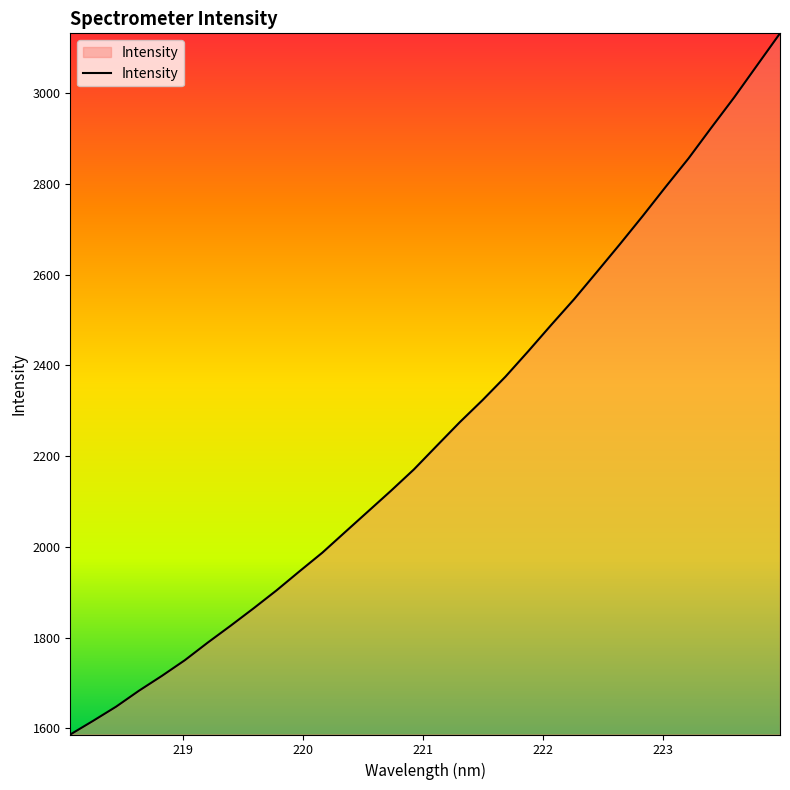

What is the difference between the second highest and second lowest values?

1445.3